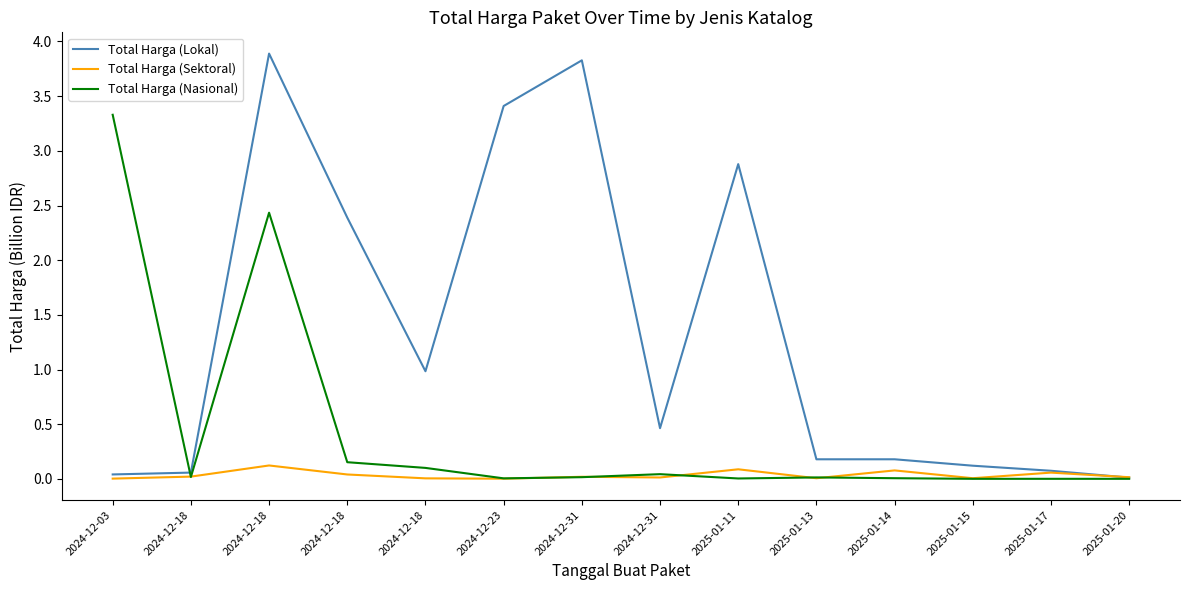

Rank the series by their average value, from highest to lowest.

Total Harga (Lokal), Total Harga (Nasional), Total Harga (Sektoral)